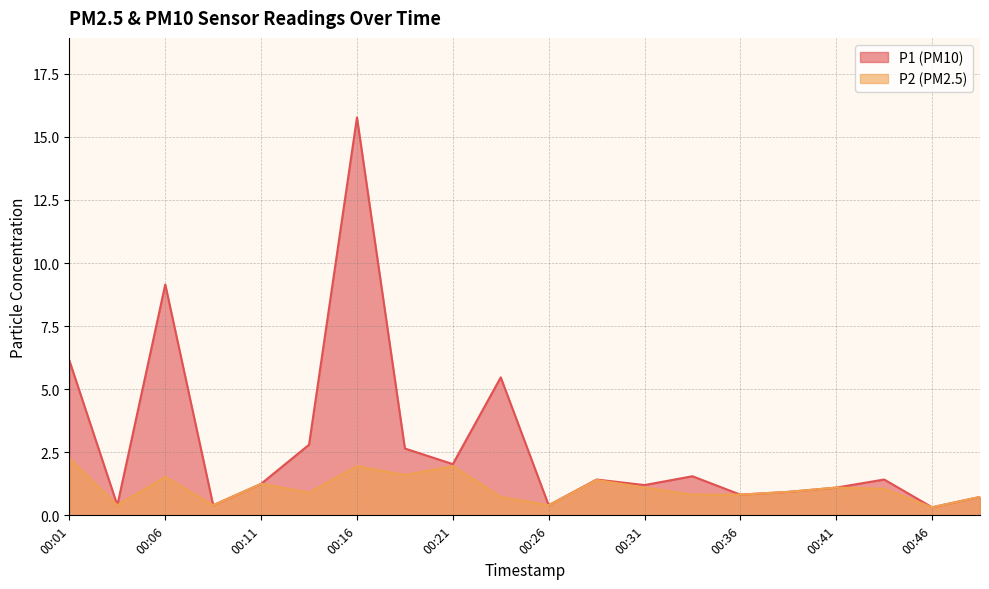

What is the sum of all P2 values?

21.6